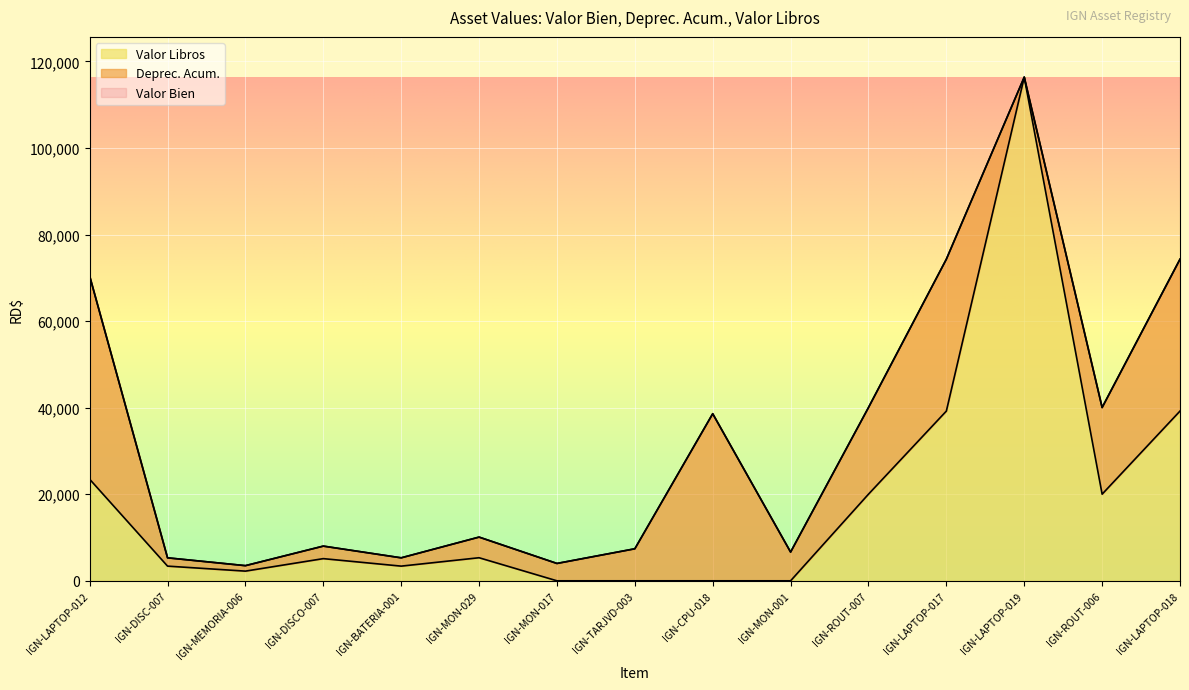

Which series has the largest total across all categories?

Valor Bien